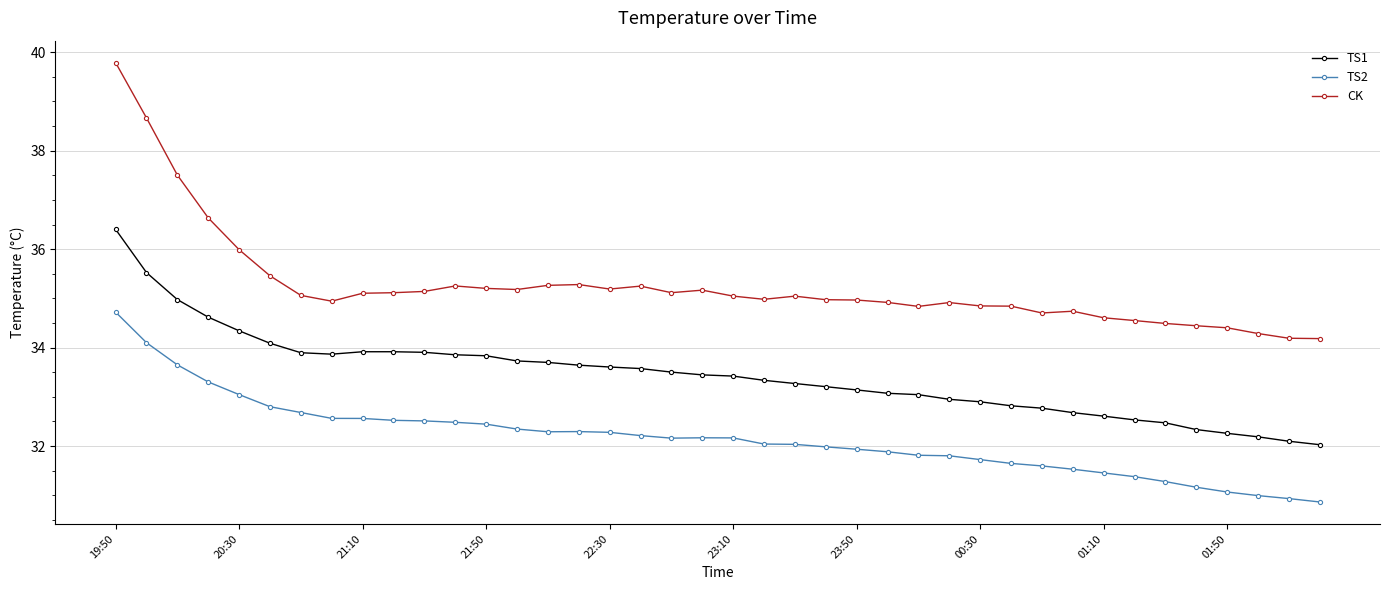

Rank the series by their average value, from highest to lowest.

CK, TS1, TS2